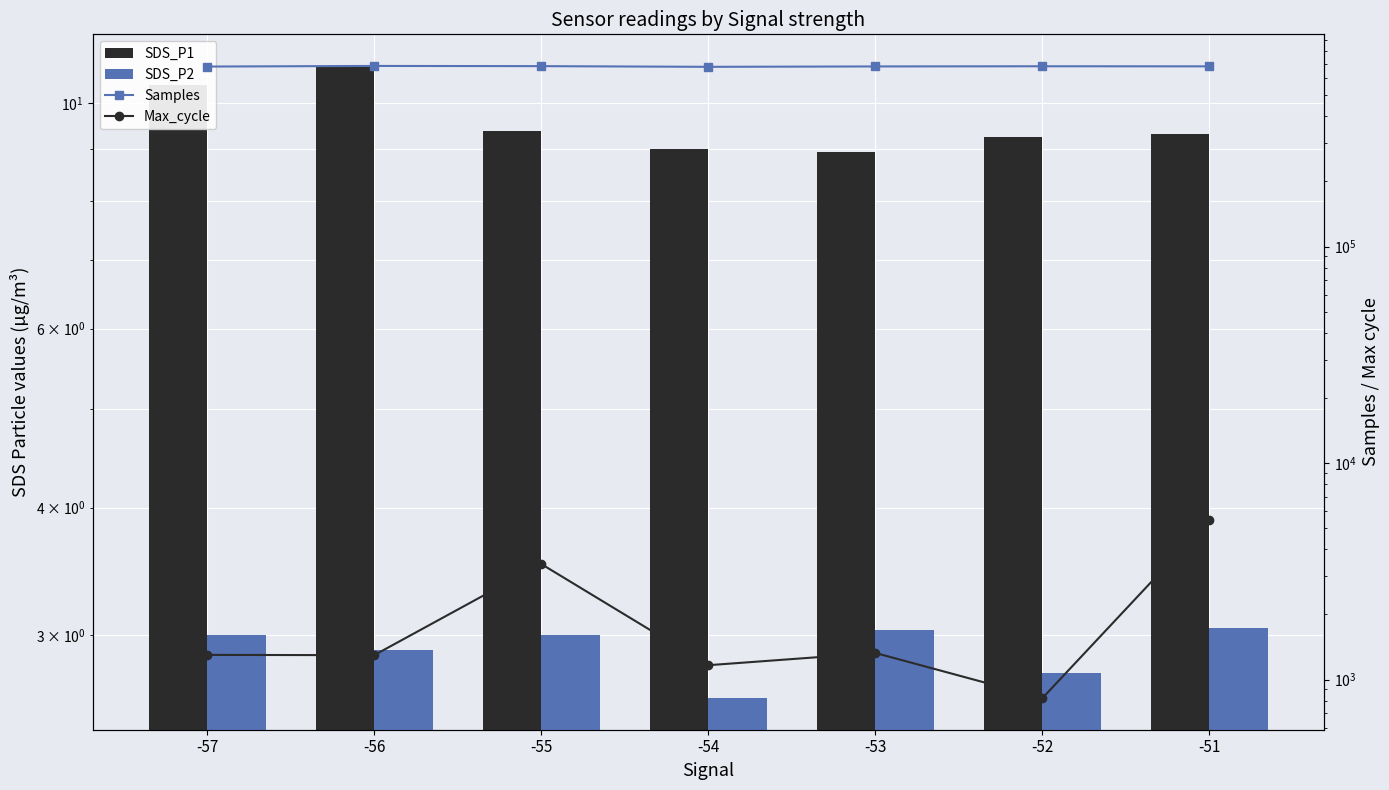

What is the sum of the SDS_P2 values at -57 and -53?

6.0